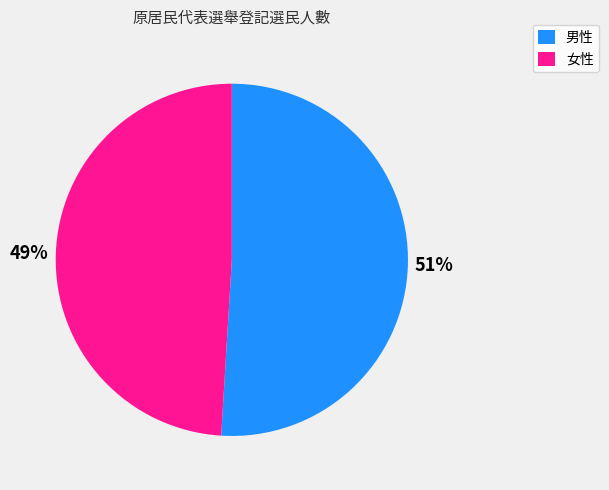

How many slices are in this pie chart?

2